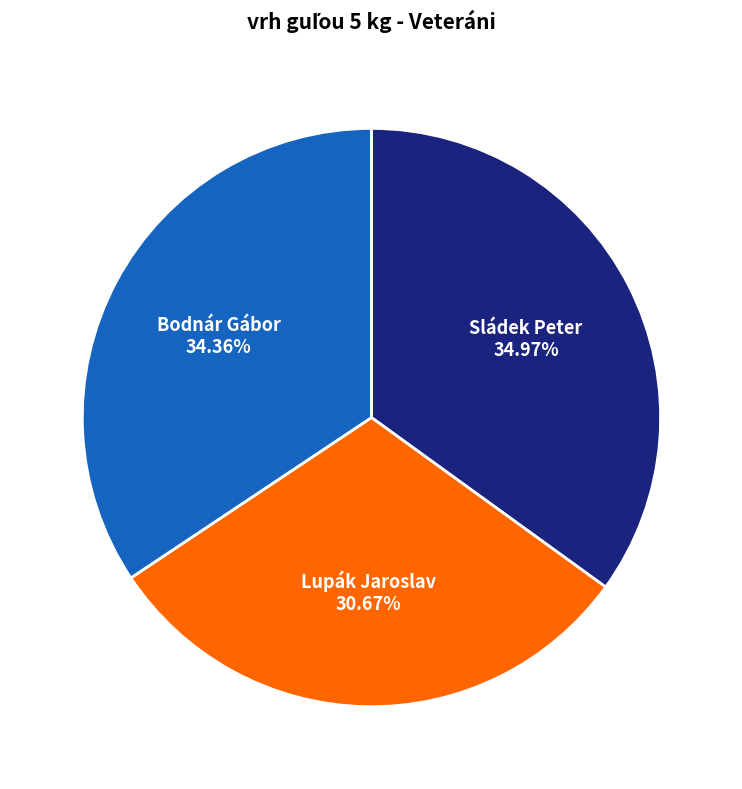

To the nearest percent, what is the difference between the largest and smallest slice percentages?

4%